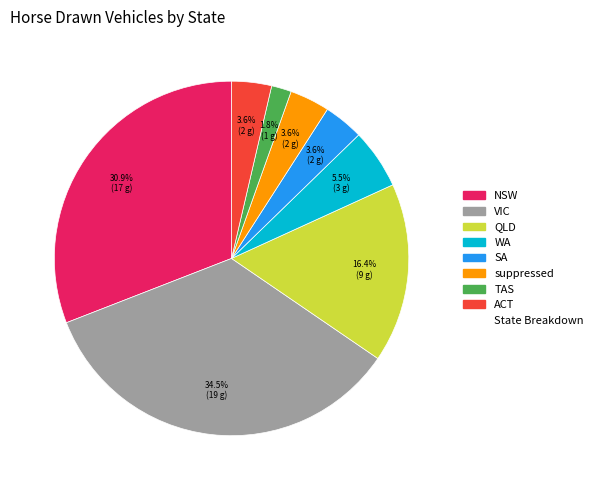

Is there a majority slice in this chart?

No